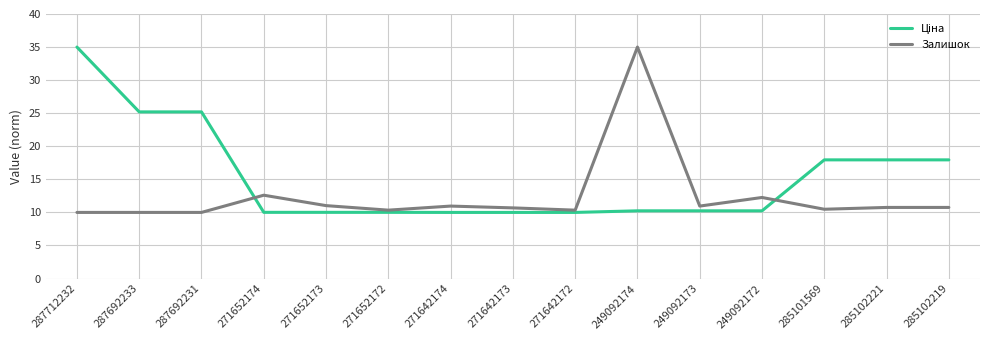

Between 271642174 and 249092174, which series saw the biggest shift?

Залишок